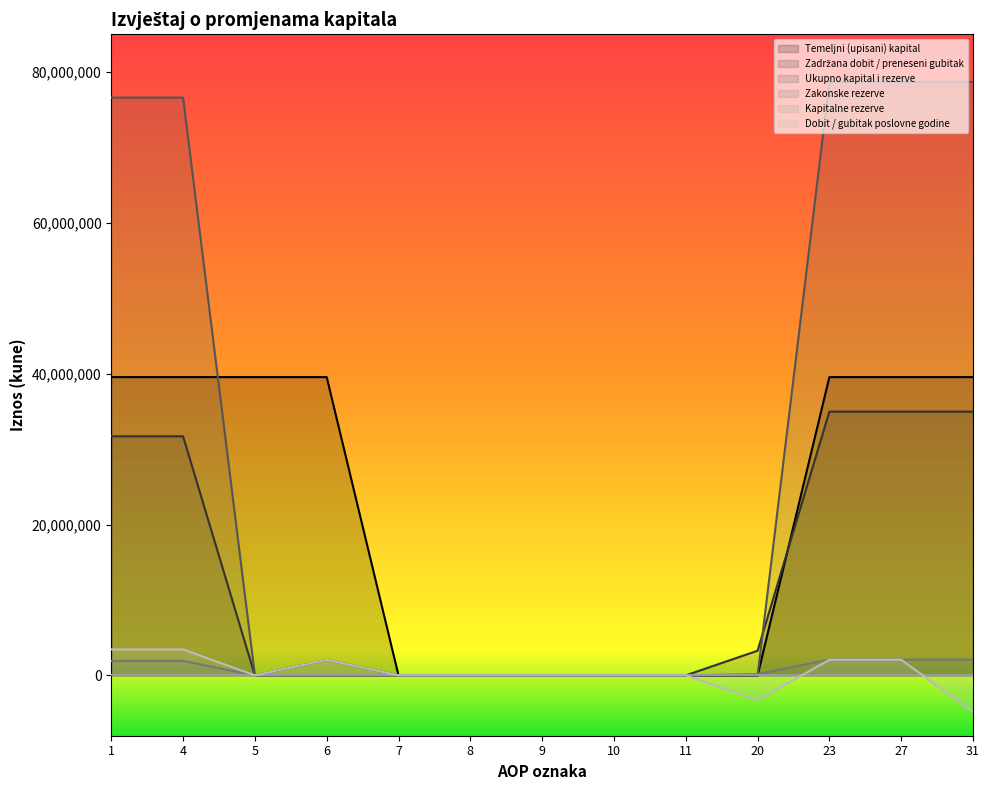

True or false: Temeljni (upisani) kapital has more than 0 points higher than both neighbors.

False